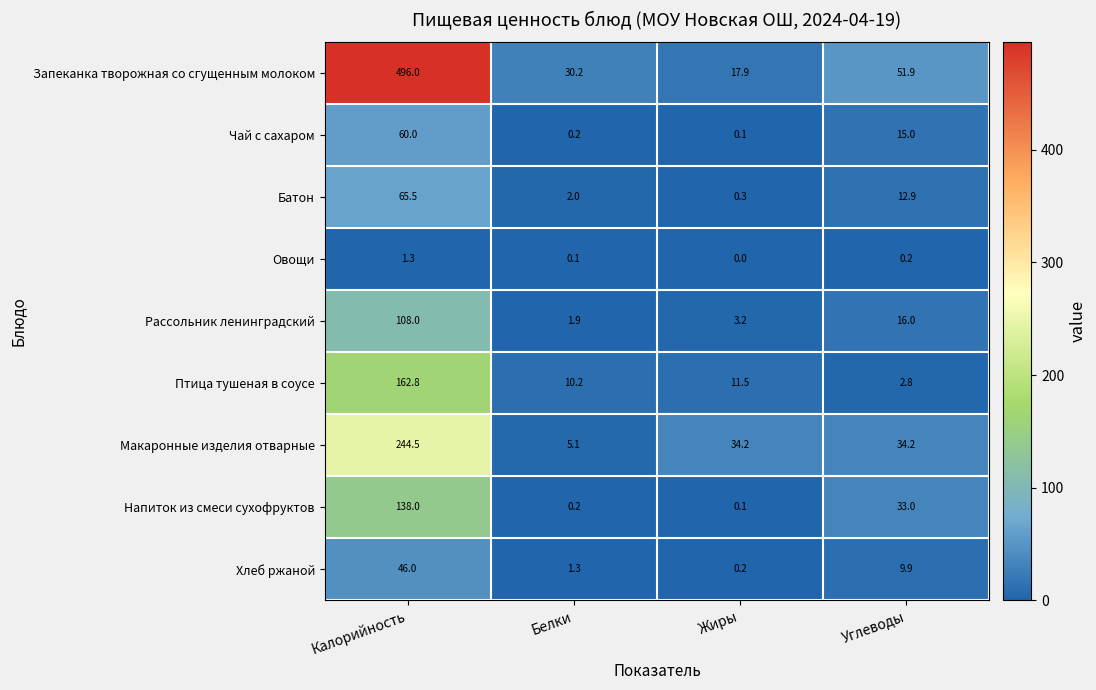

What value does the Напиток из смеси сухофруктов series have at Углеводы?

33.0